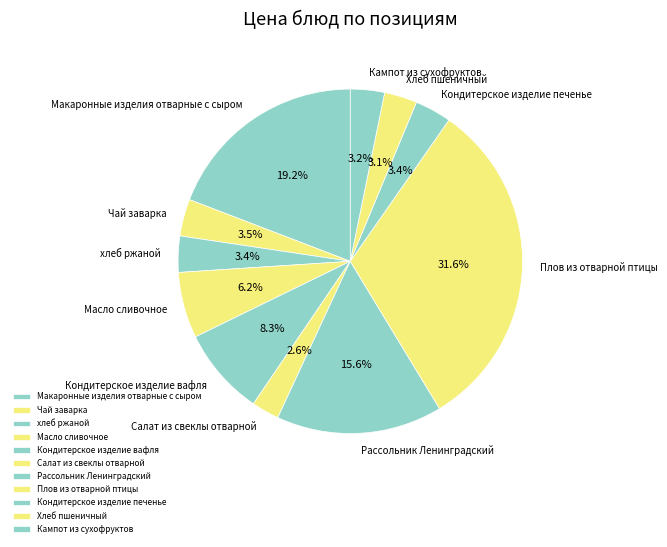

What is the largest slice in the pie chart?

Плов из отварной птицы